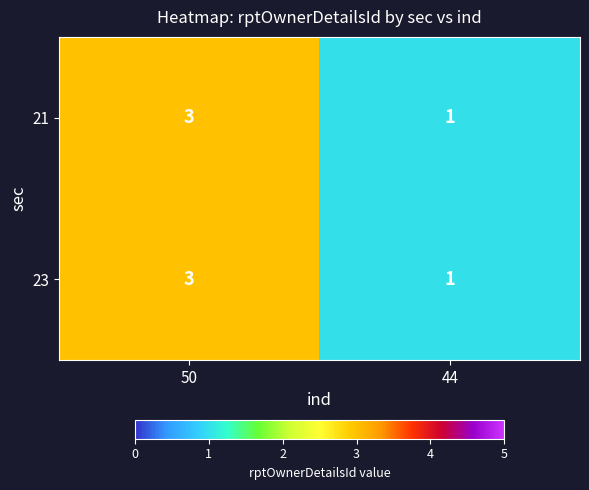

What is the sum of all 23 values?

4